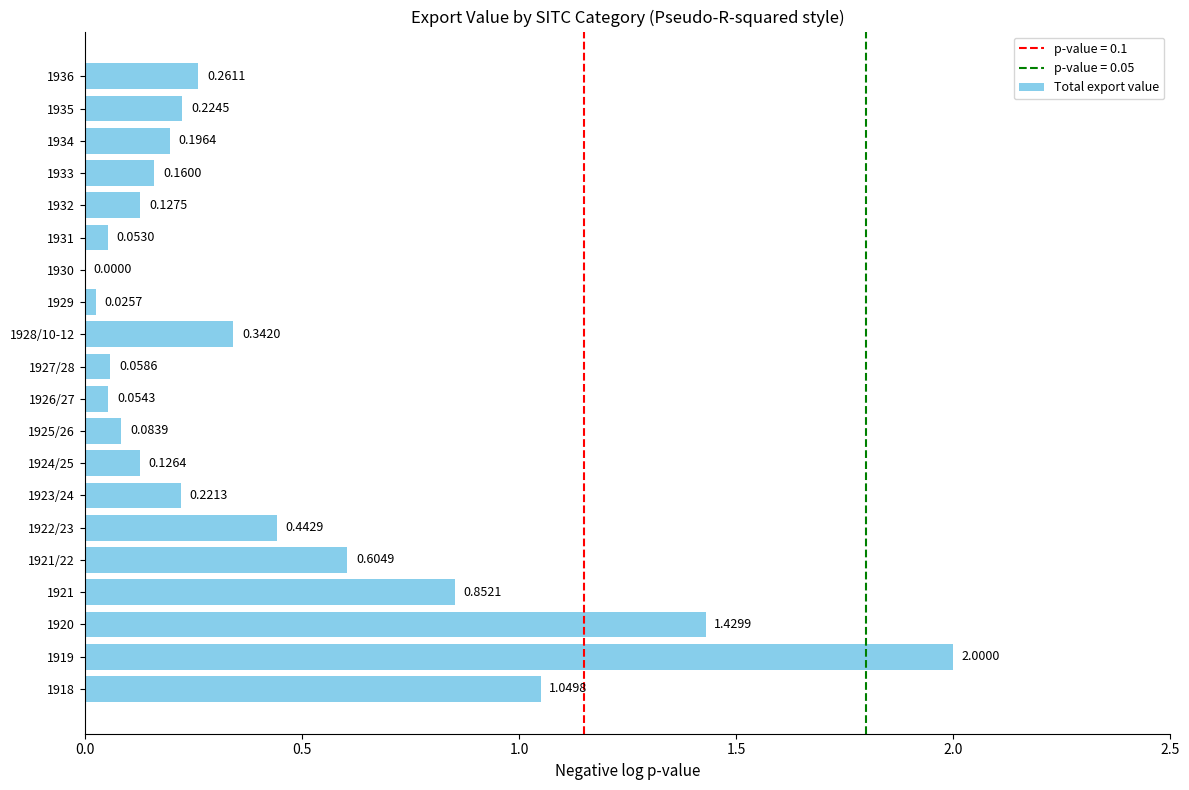

How many values are above zero?

19